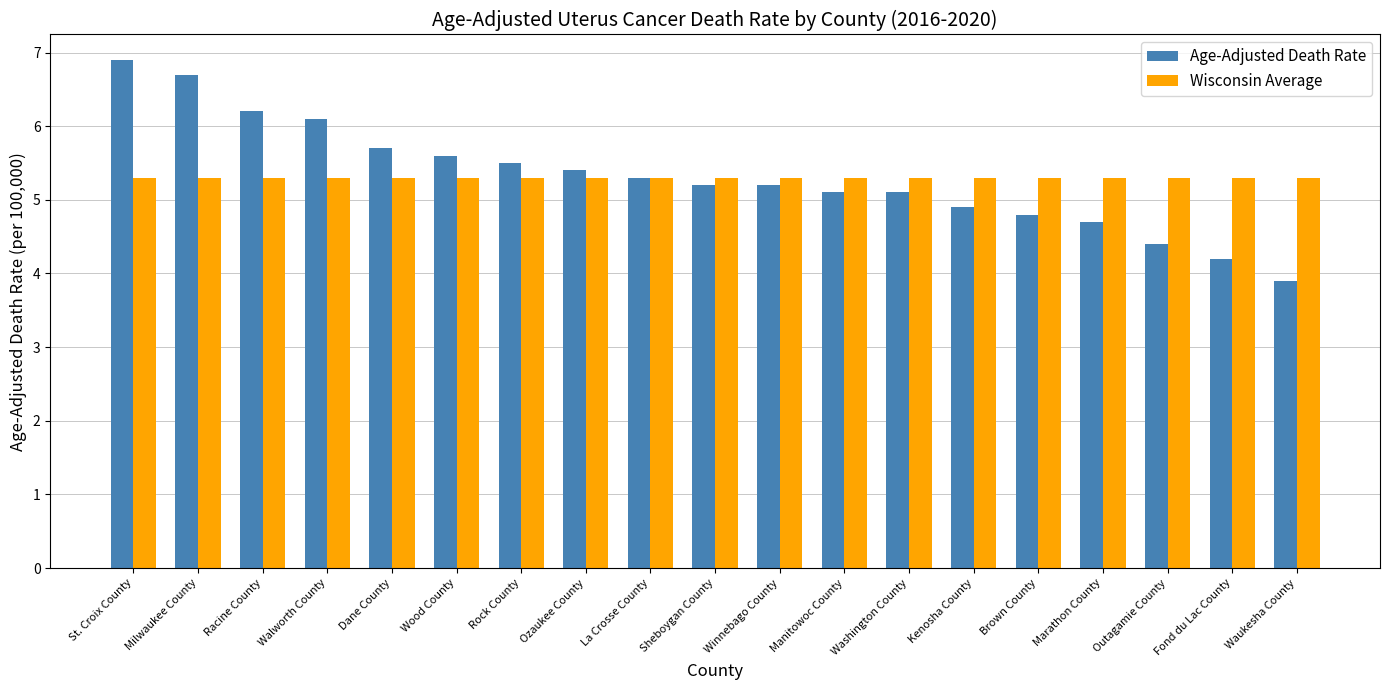

What is the difference between the highest and lowest values at Wood County?

0.3